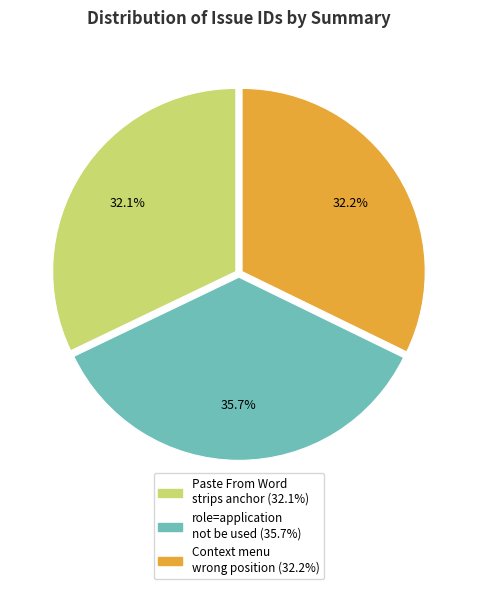

Does any single category account for the majority?

No